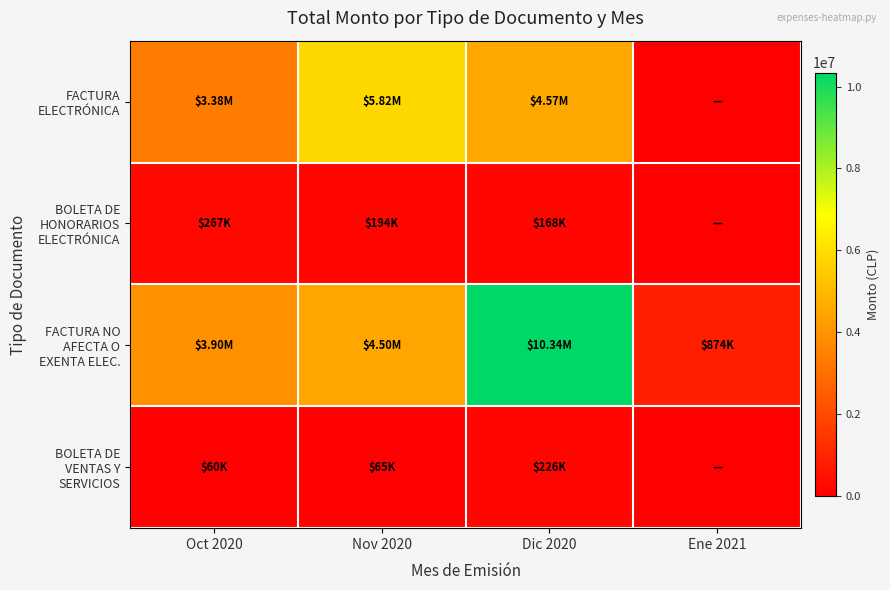

At how many categories does at least one series exceed 8776024?

1